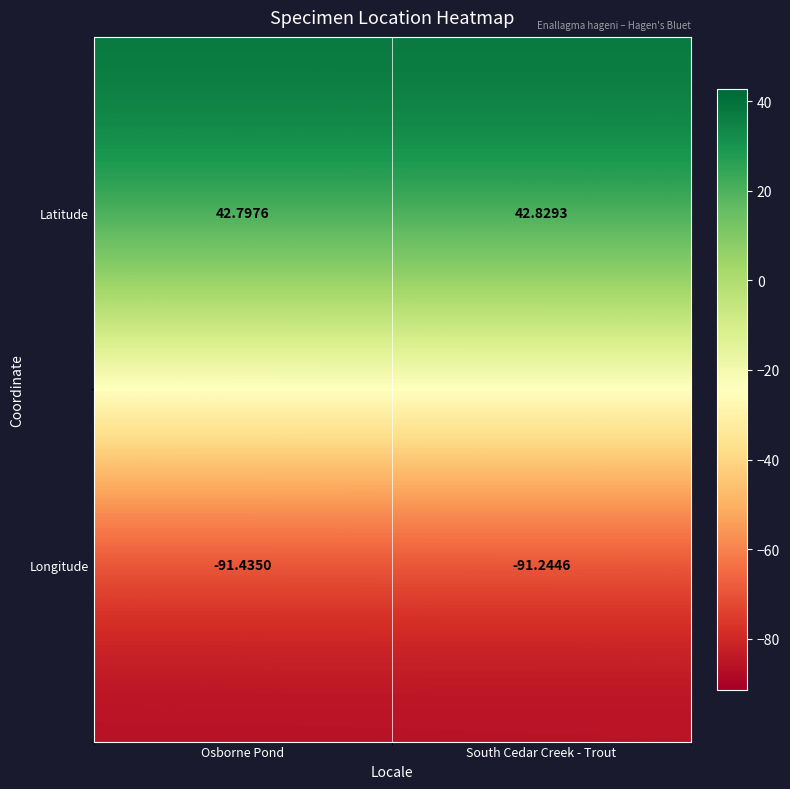

Count the number of categories in the chart.

2